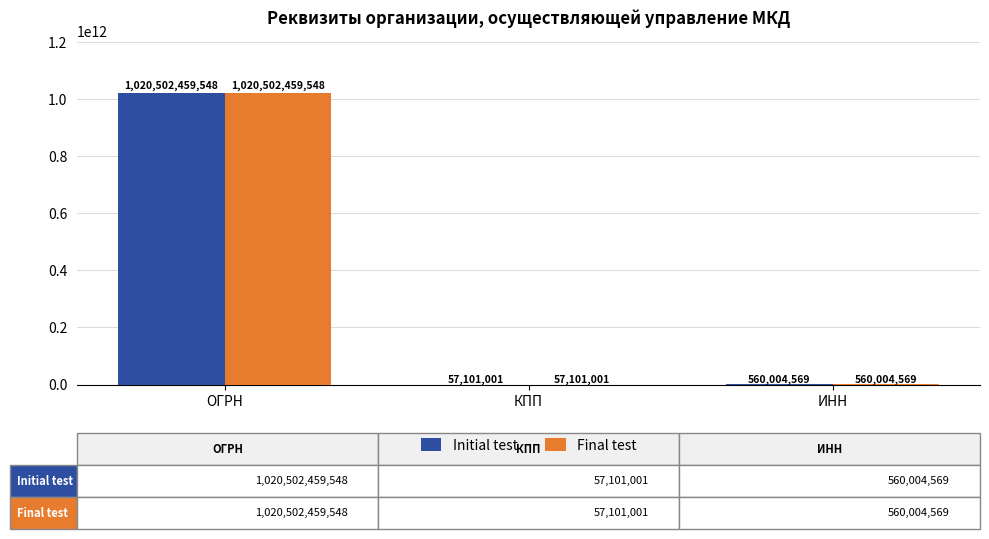

True or false: Initial test has a value of 378291138907 at ОГРН.

False